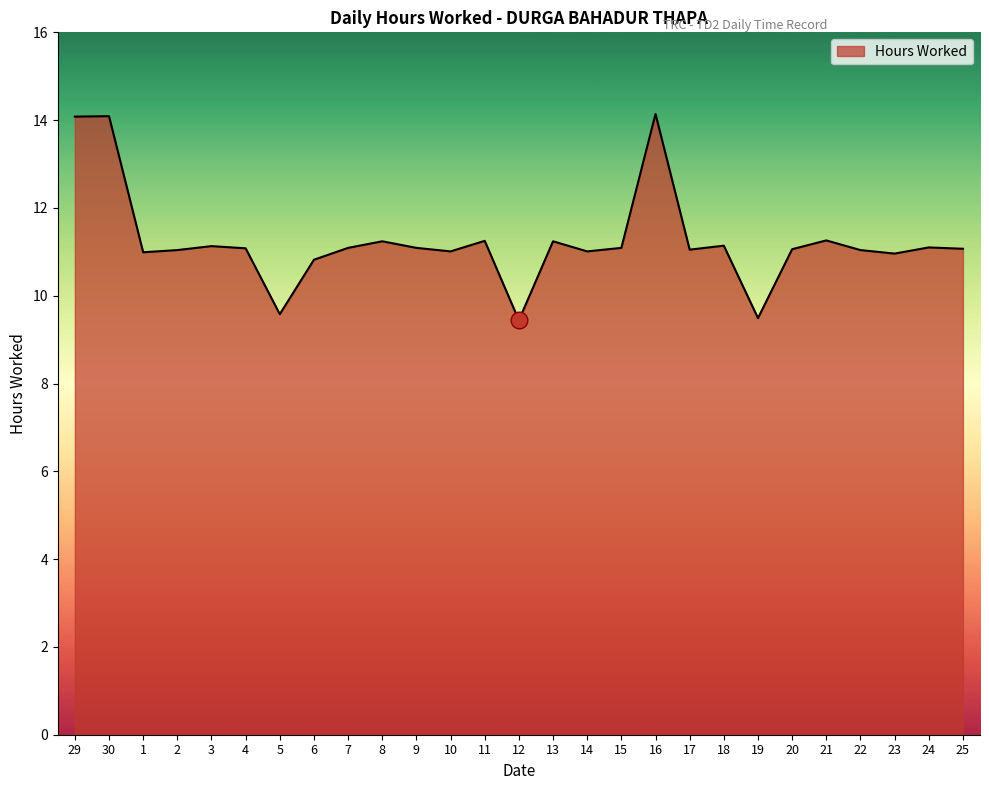

True or false: the data shows 11.0 at 23.

True